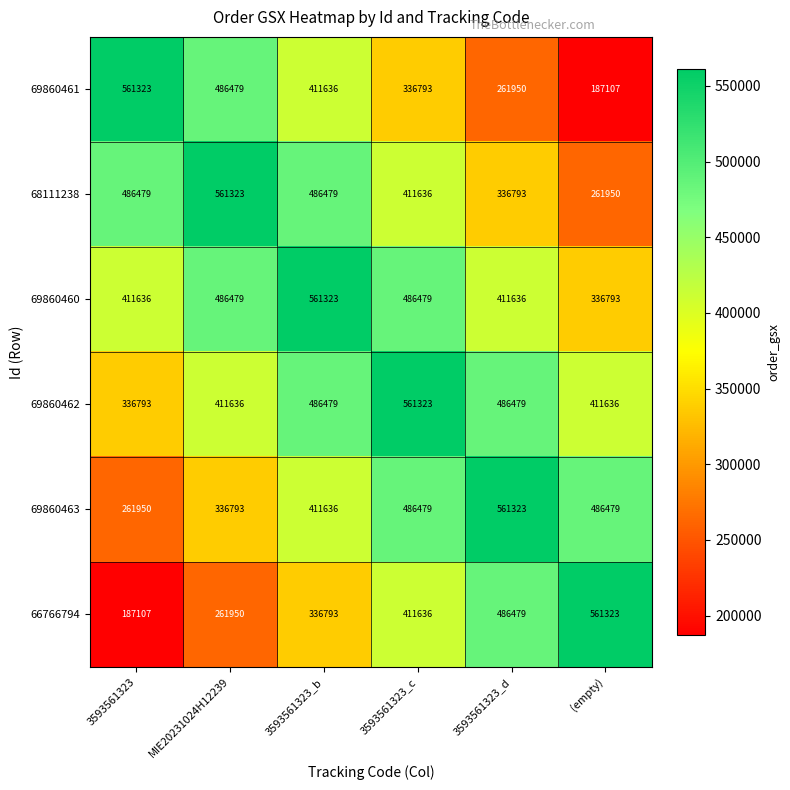

True or false: 69860462 has a value of 411636 at MIE20231024H12239.

True